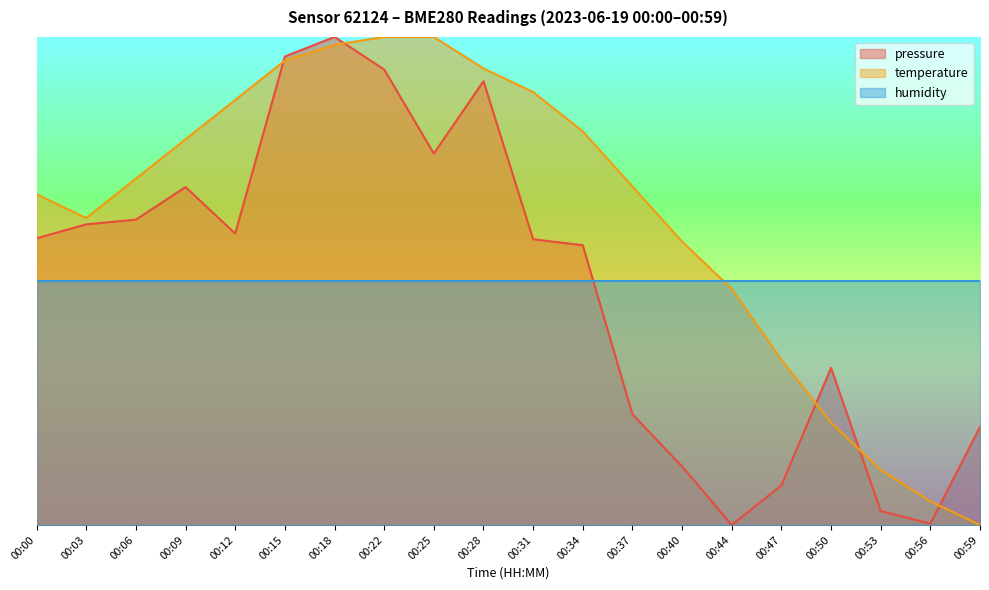

What is the difference between the maximum and minimum values in the temperature series?

2.0